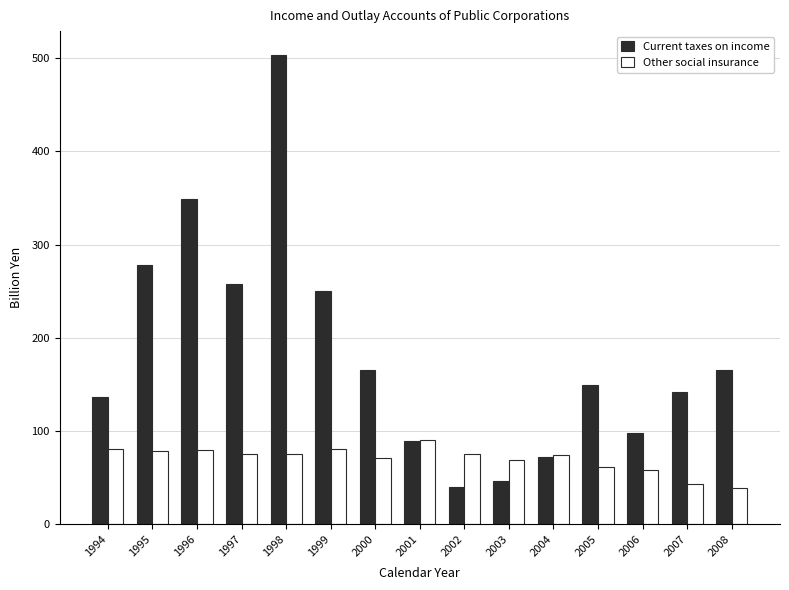

Which series has the largest total across all categories?

Current taxes on income